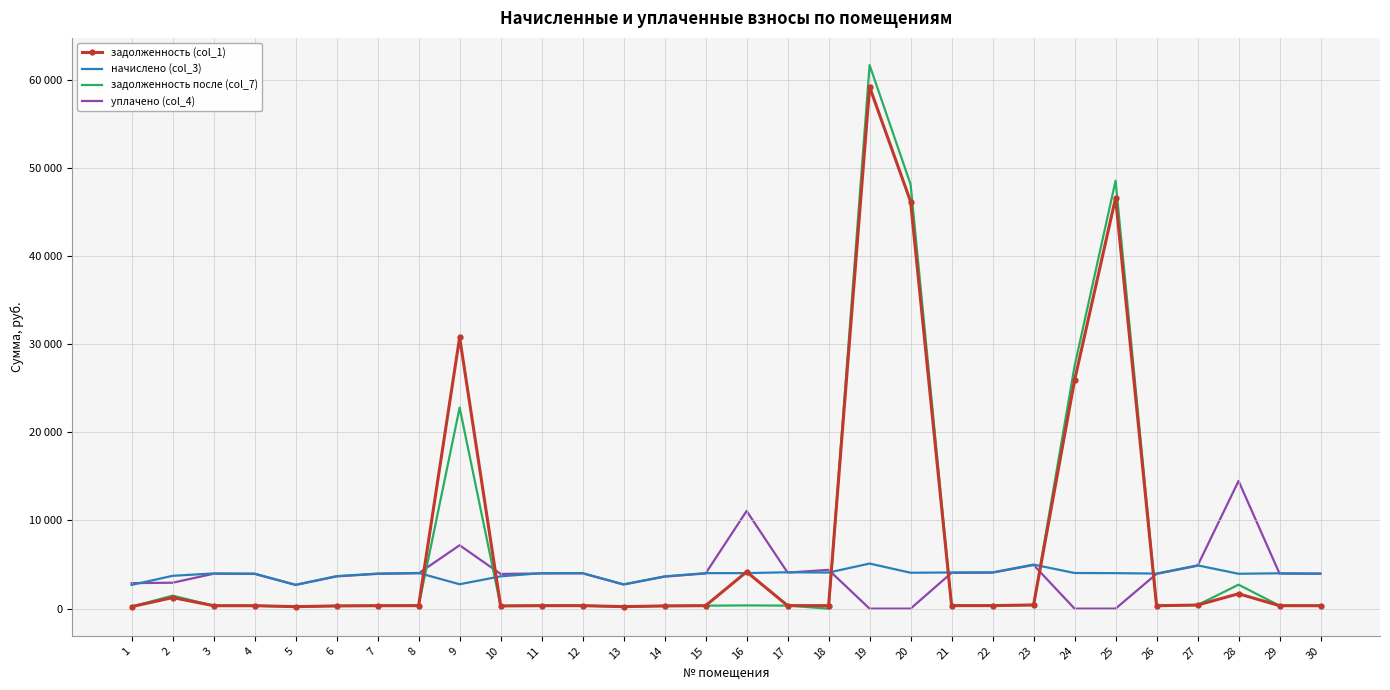

Where is the first local maximum for начислено (col_3)?

3